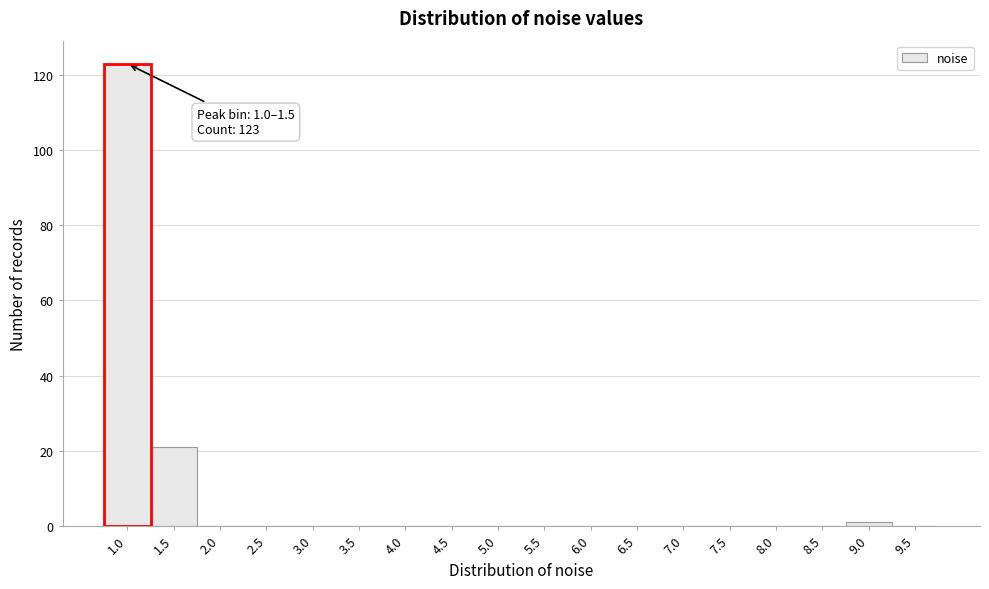

Reading left to right, extract all data points from this chart.

1.0=123	1.5=21	2.0=0	2.5=0	3.0=0	3.5=0	4.0=0	4.5=0	5.0=0	5.5=0	6.0=0	6.5=0	7.0=0	7.5=0	8.0=0	8.5=0	9.0=1	9.5=0